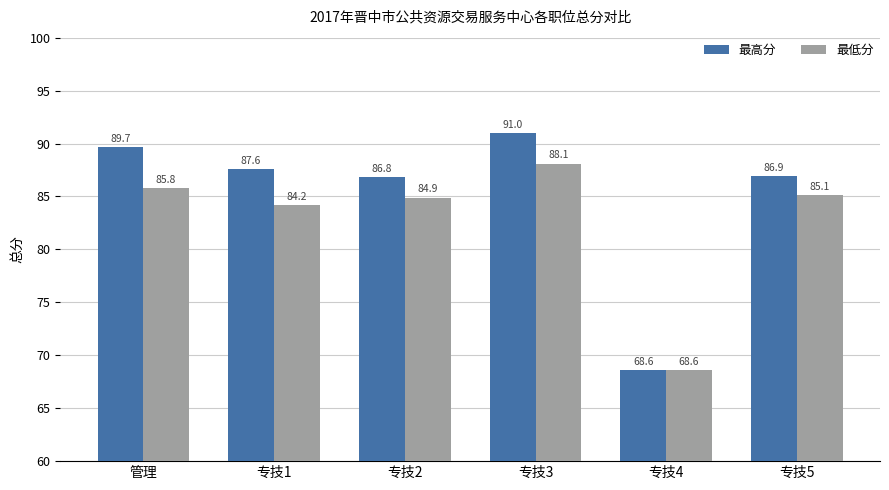

How many bars are there in total?

12